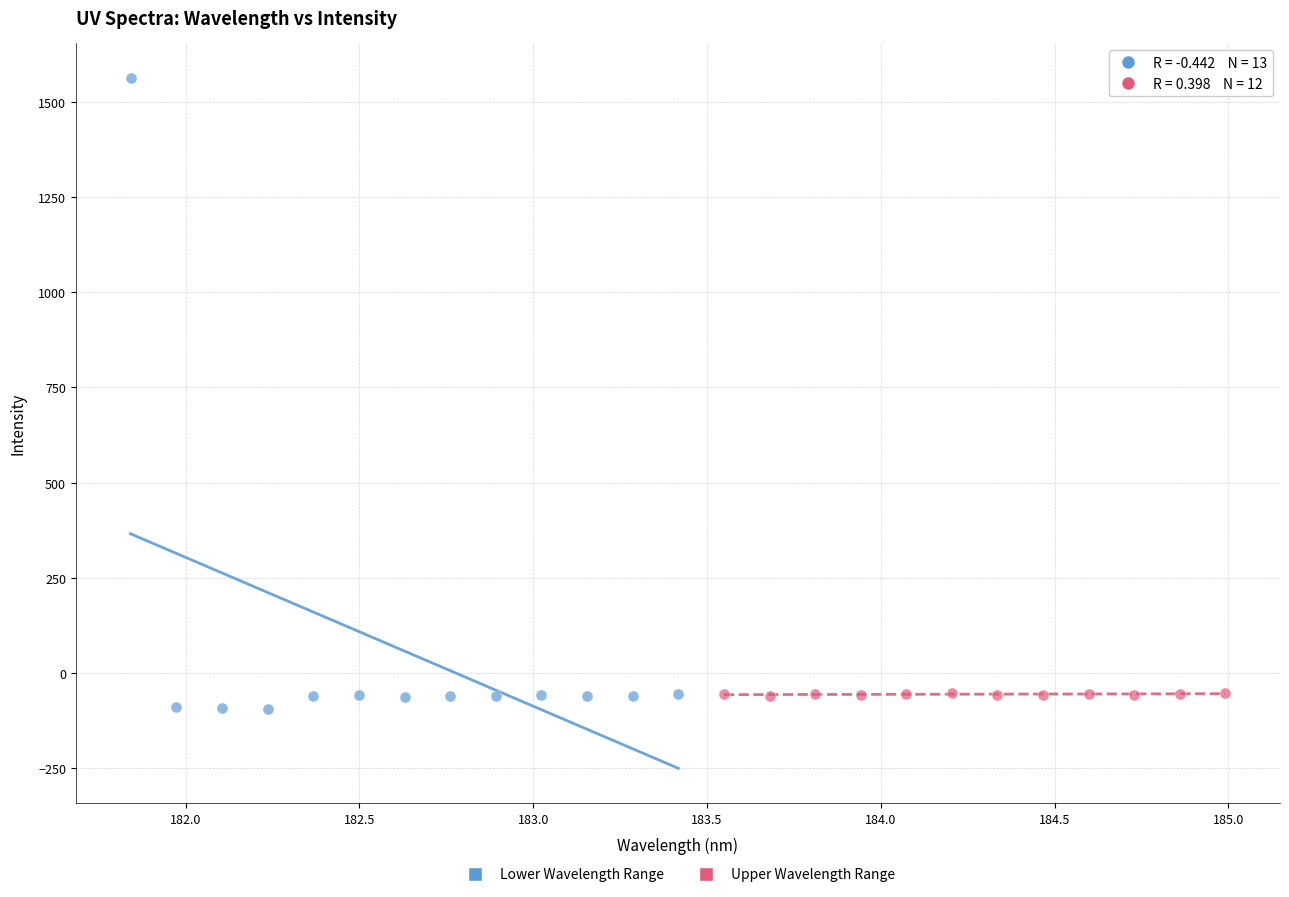

What are all the series names shown in the legend?

Lower Wavelength Range, Upper Wavelength Range